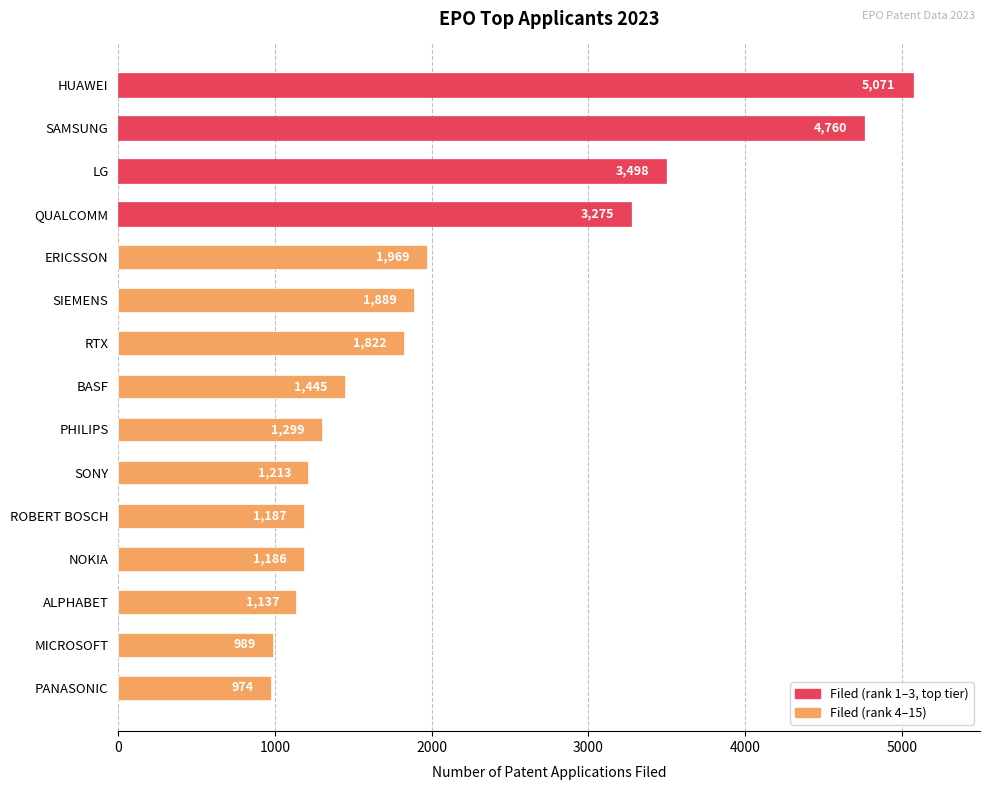

At which label is the value closest to 3022?

QUALCOMM